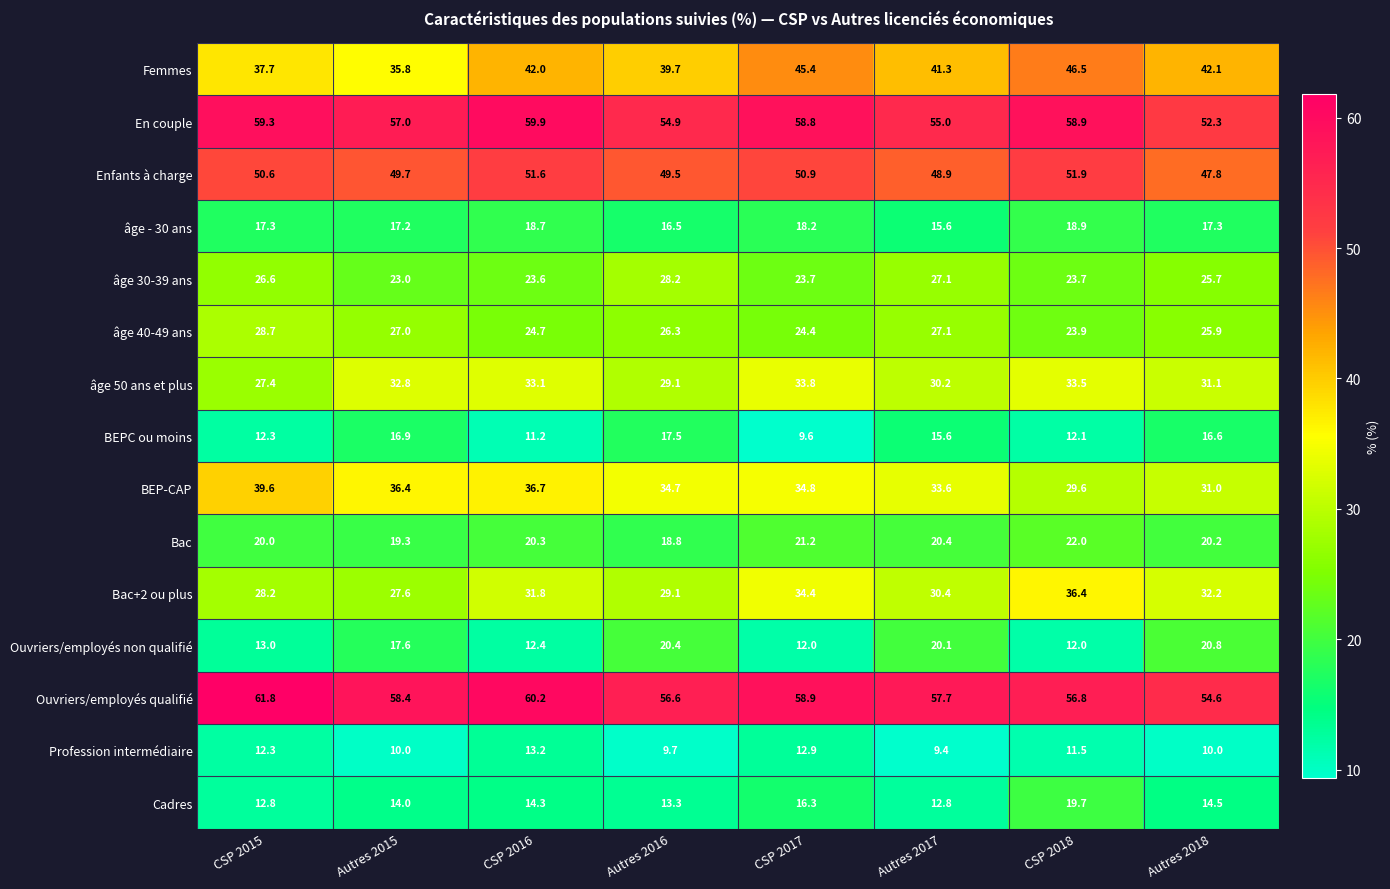

Is the value of âge - 30 ans at CSP 2016 greater than the value of BEP-CAP at Autres 2016?

No